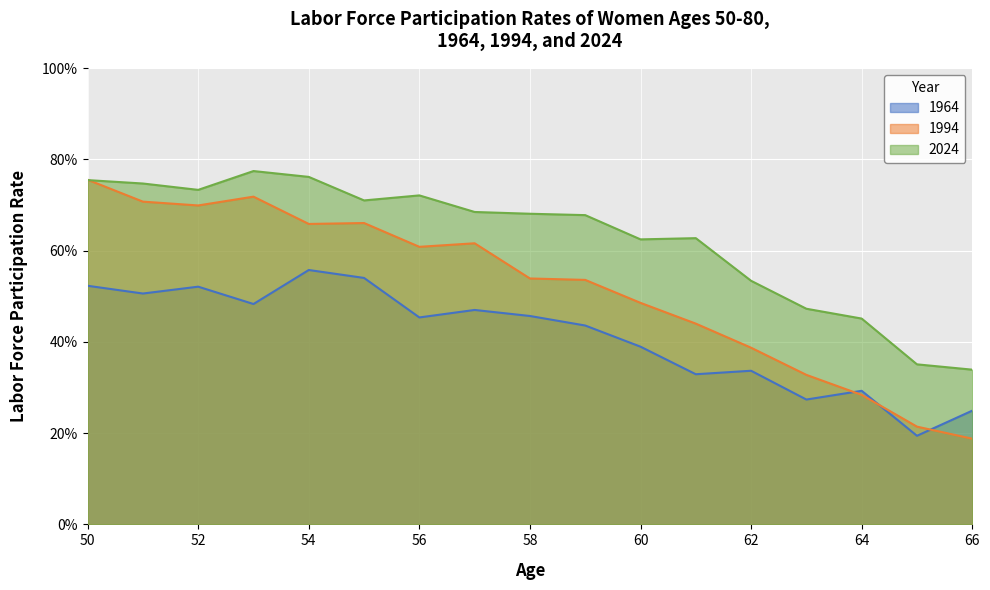

True or false: 2024 has a value of 0.7 at 52.

True